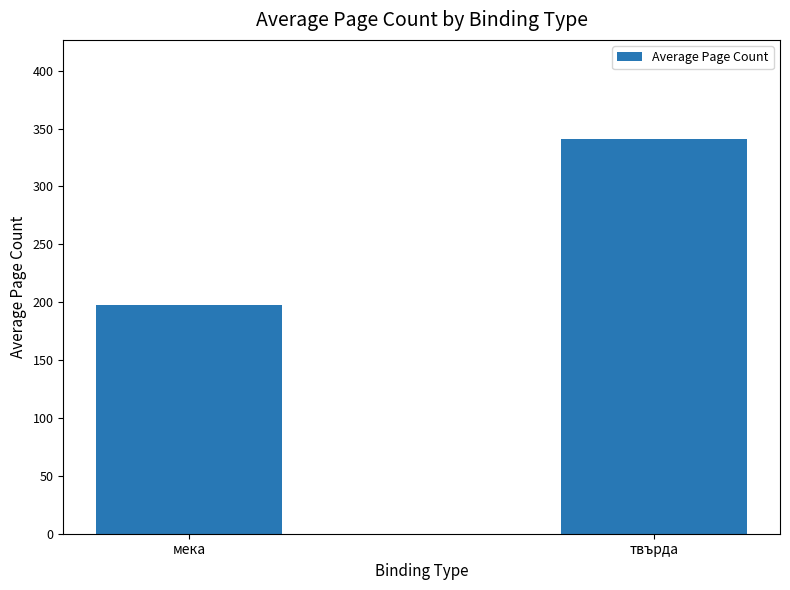

Between твърда and мека, which is larger?

твърда